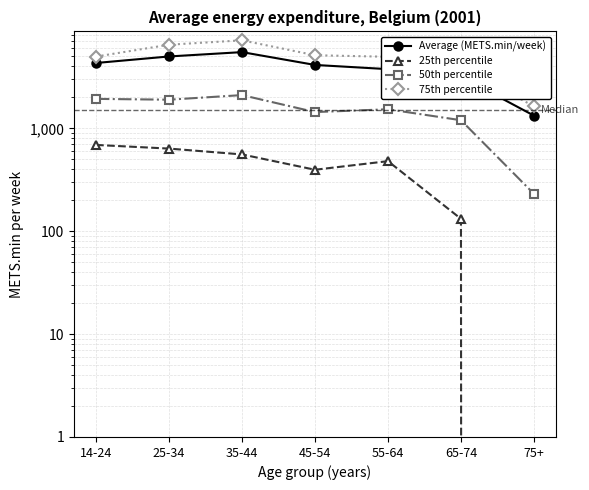

Is it true that 25th percentile equals 636.0 at 25-34?

True